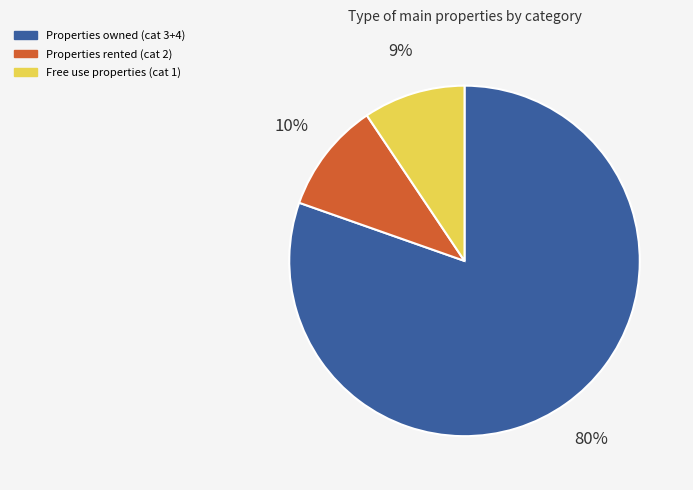

Is the sum of Free use properties (cat 1) and Properties rented (cat 2) greater than half?

No